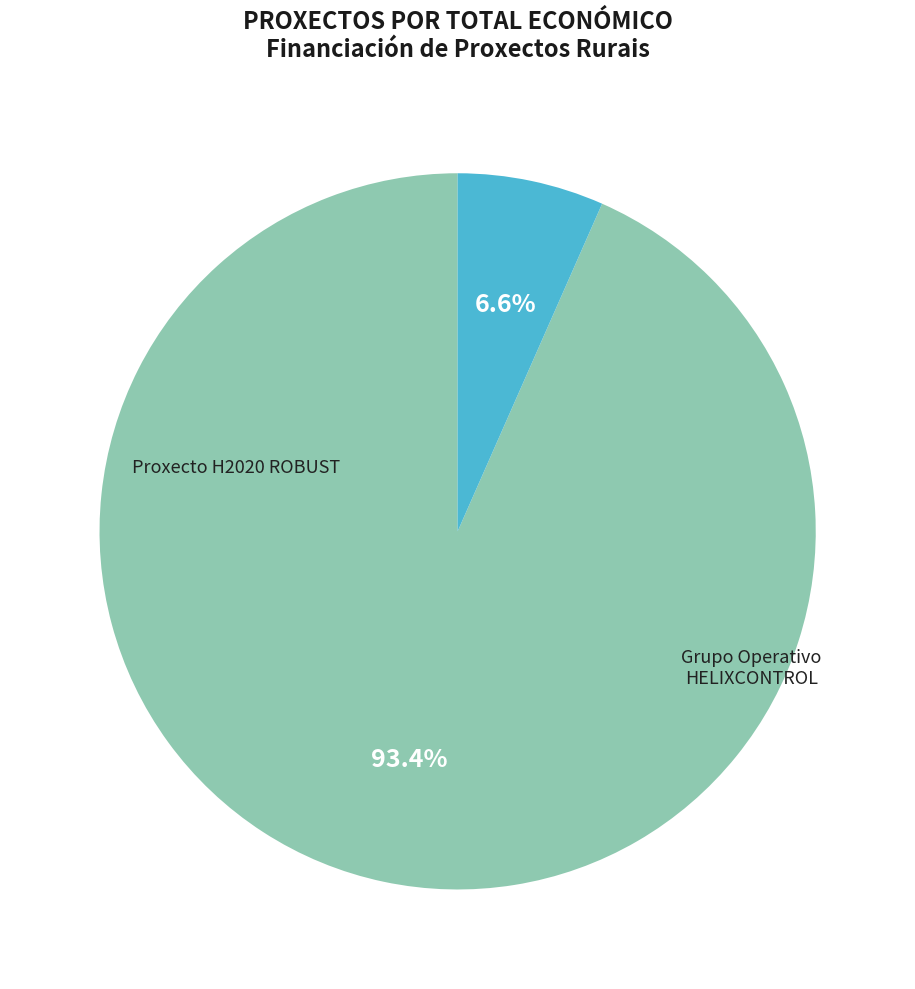

What is the change in value from Proxecto H2020 ROBUST to Grupo Operativo HELIXCONTROL?

-5575214